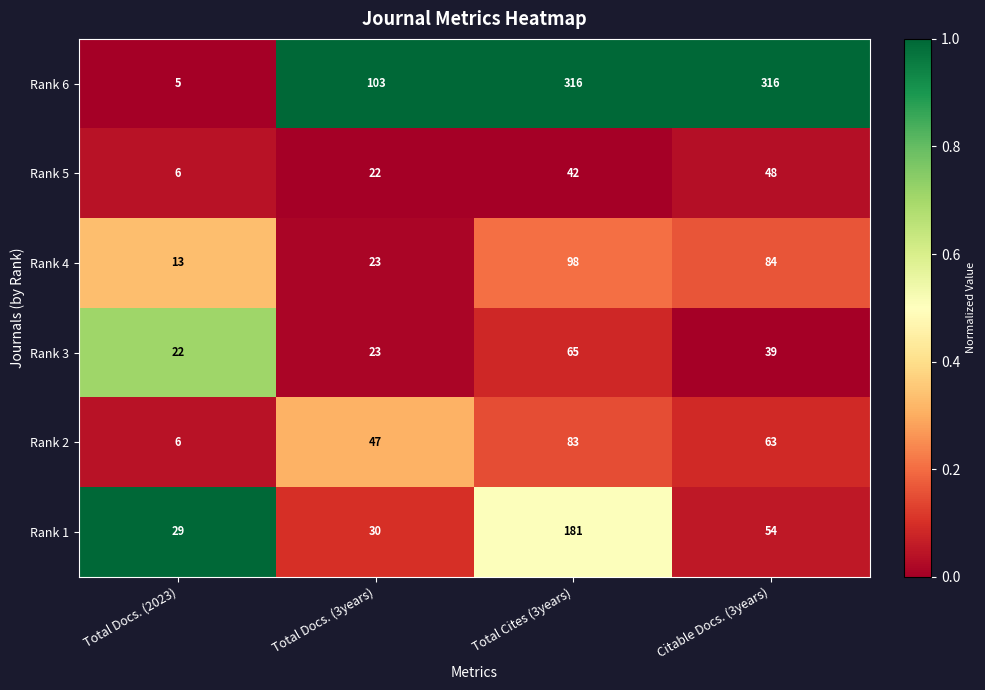

Which category has the highest value in the Rank 4 series?

Total Cites (3years)